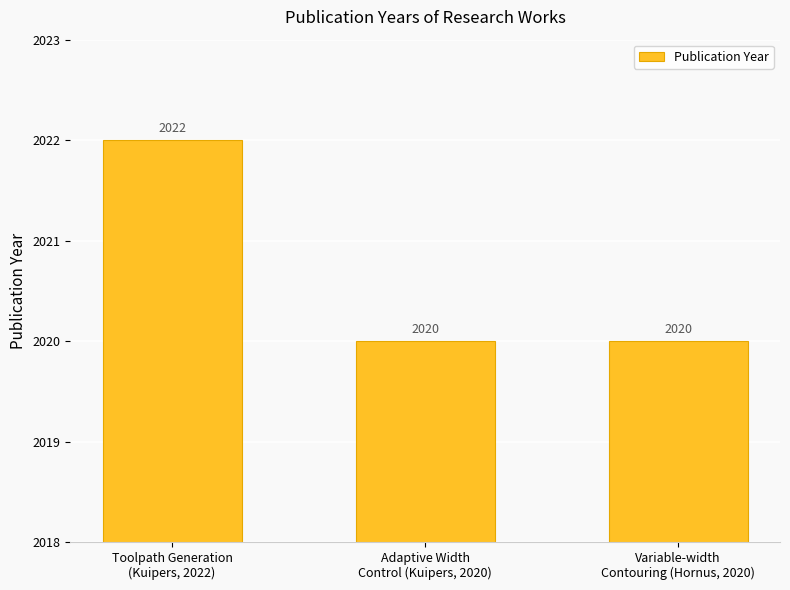

What is the ratio of the value at Toolpath Generation
(Kuipers, 2022) to the value at Adaptive Width
Control (Kuipers, 2020)?

1.0